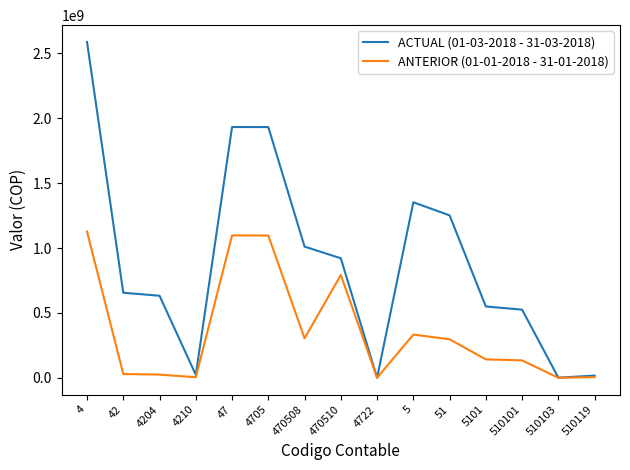

What is the maximum value shown in the chart?

2587857799.5